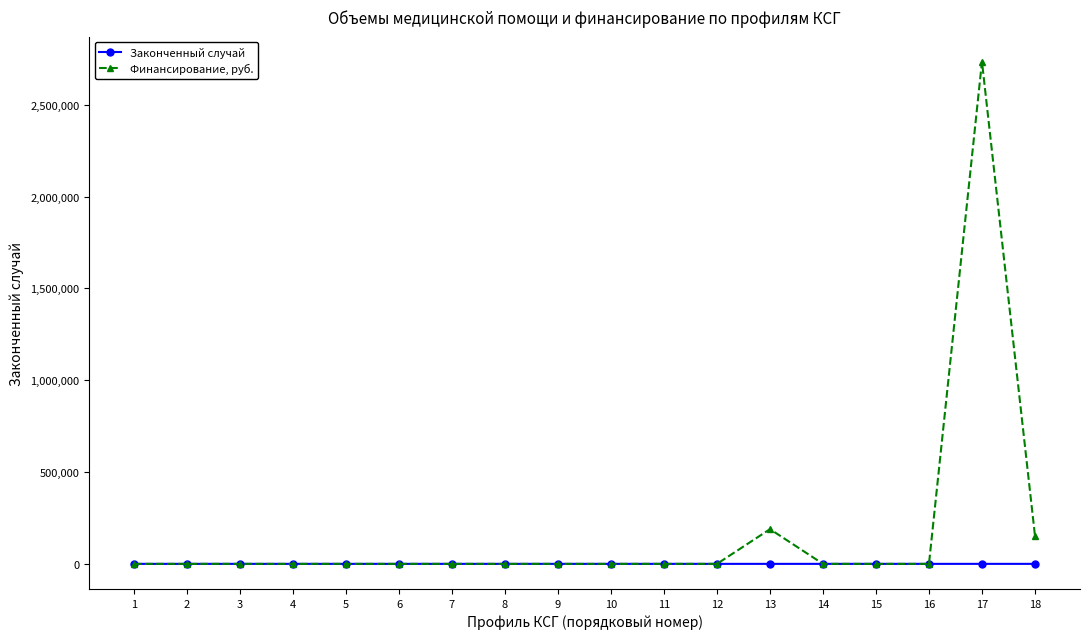

What is the greatest value displayed?

2734617